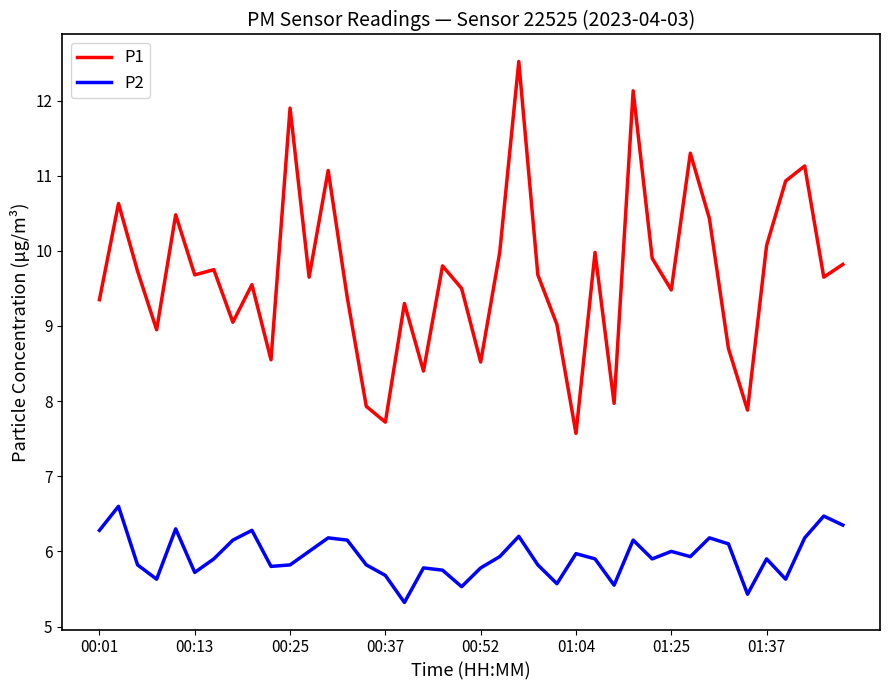

What are all the series names shown in the legend?

P1, P2